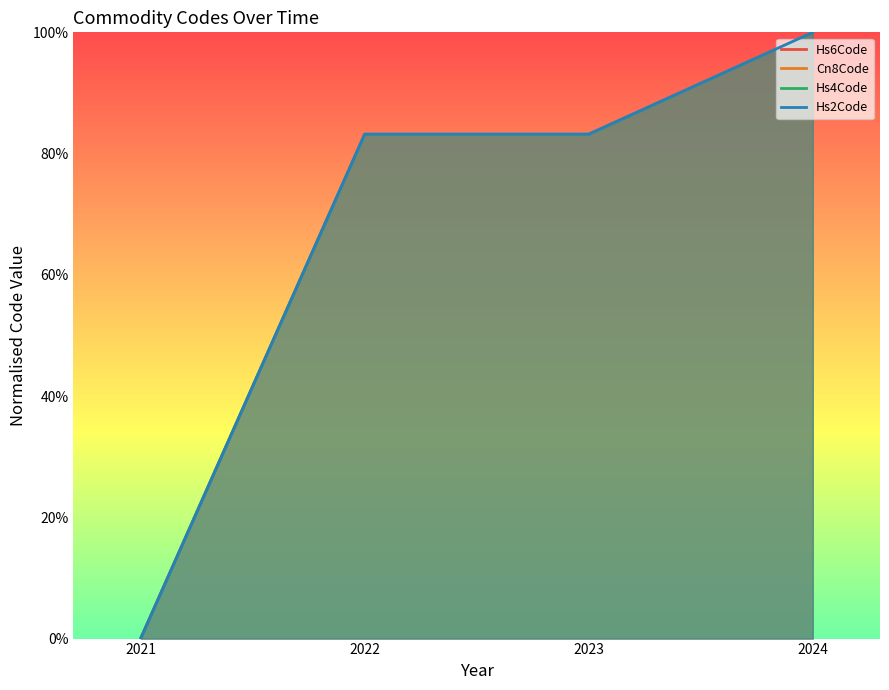

Reading left to right, what are all the values shown in this chart?

Hs6Code: 0.0	0.8	0.8	1.0
Cn8Code: 0.0	0.8	0.8	1.0
Hs4Code: 0.0	0.8	0.8	1.0
Hs2Code: 0.0	0.8	0.8	1.0